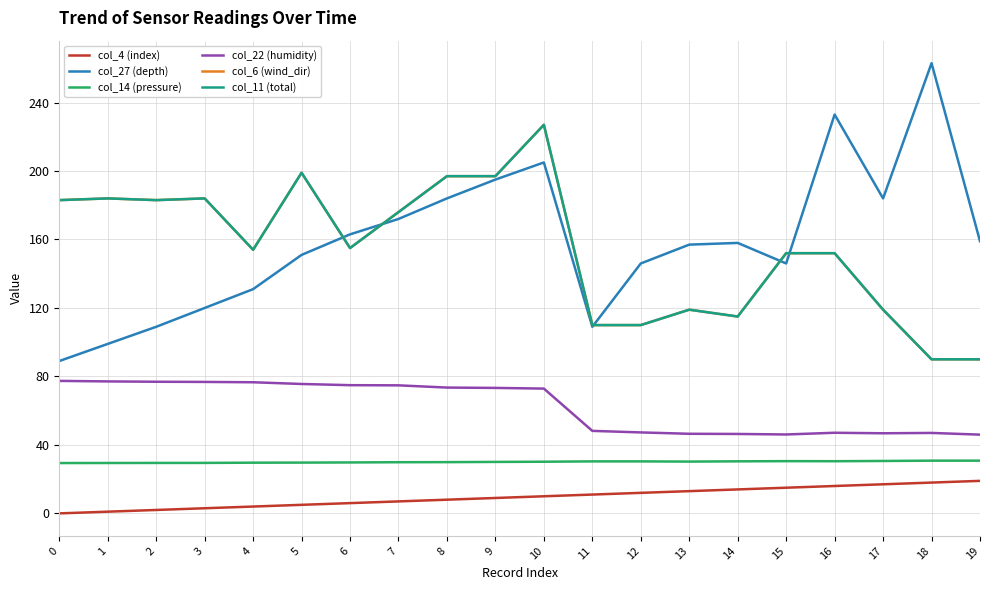

Does the chart display data point markers on the line(s)?

No